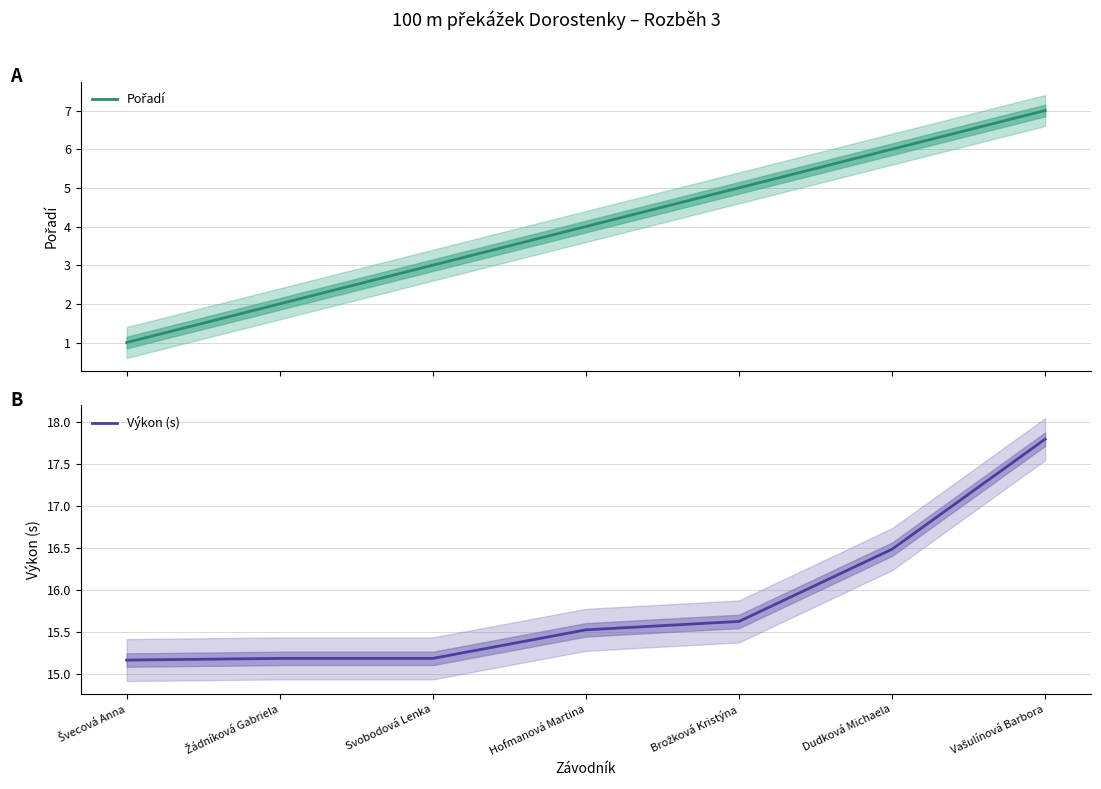

Is the value of Pořadí at Hofmanová Martina greater than the value of Výkon (s) at Brožková Kristýna?

No